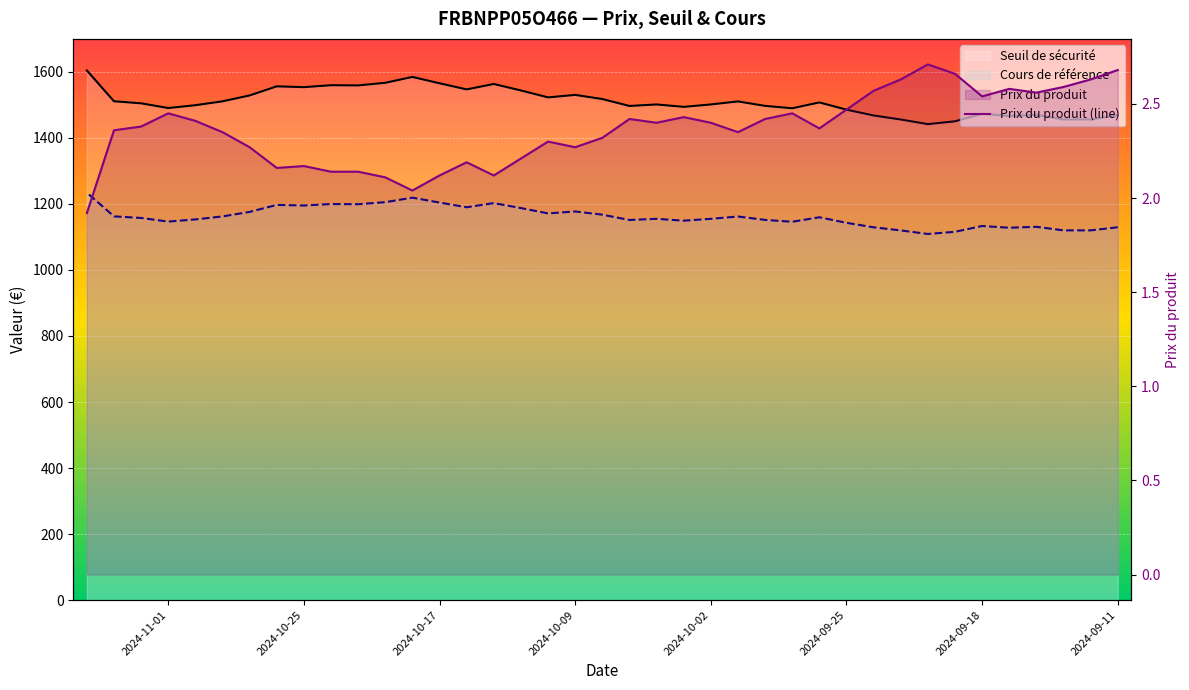

True or false: there are more than 2 points higher than both neighbors.

True